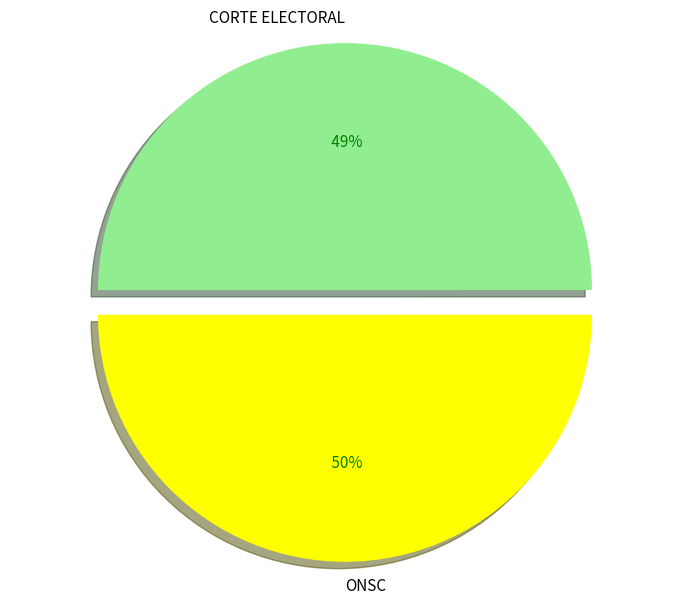

Is it true that CORTE ELECTORAL is 39% of the pie?

False